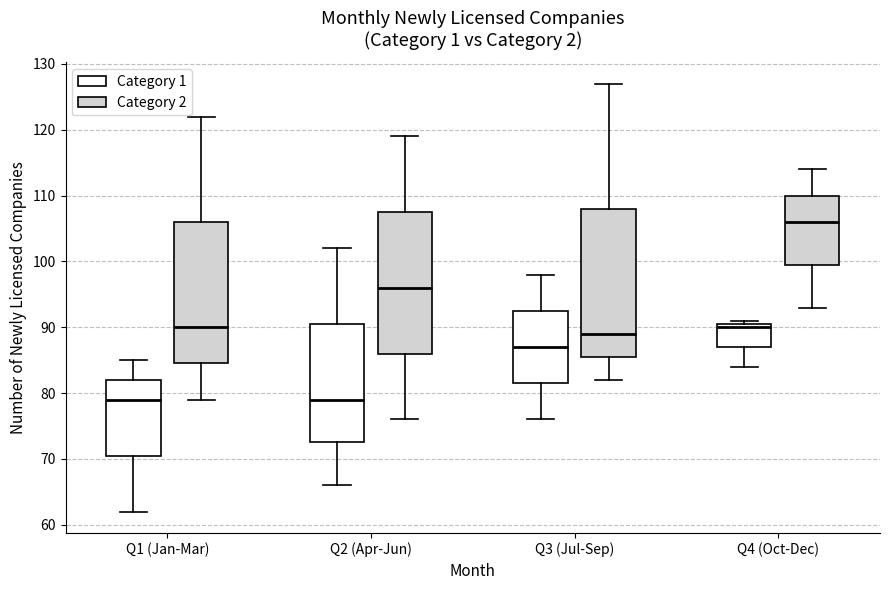

Reading left to right, transcribe this box plot: for each box, give where its median line is, the range the box spans, and where its two whiskers end, as read against the y-axis. The values are not printed on the chart, so give them approximately, as read against the axis.

Q1 (Jan-Mar) (Category 1): median 79, box 71 to 82, whiskers 62 to 85
Q1 (Jan-Mar) (Category 2): median 90, box 85 to 106, whiskers 79 to 122
Q2 (Apr-Jun) (Category 1): median 79, box 73 to 91, whiskers 66 to 102
Q2 (Apr-Jun) (Category 2): median 96, box 86 to 108, whiskers 76 to 119
Q3 (Jul-Sep) (Category 1): median 87, box 82 to 93, whiskers 76 to 98
Q3 (Jul-Sep) (Category 2): median 89, box 86 to 108, whiskers 82 to 127
Q4 (Oct-Dec) (Category 1): median 90, box 87 to 91, whiskers 84 to 91 (just above the box's upper edge)
Q4 (Oct-Dec) (Category 2): median 106, box 100 to 110, whiskers 93 to 114